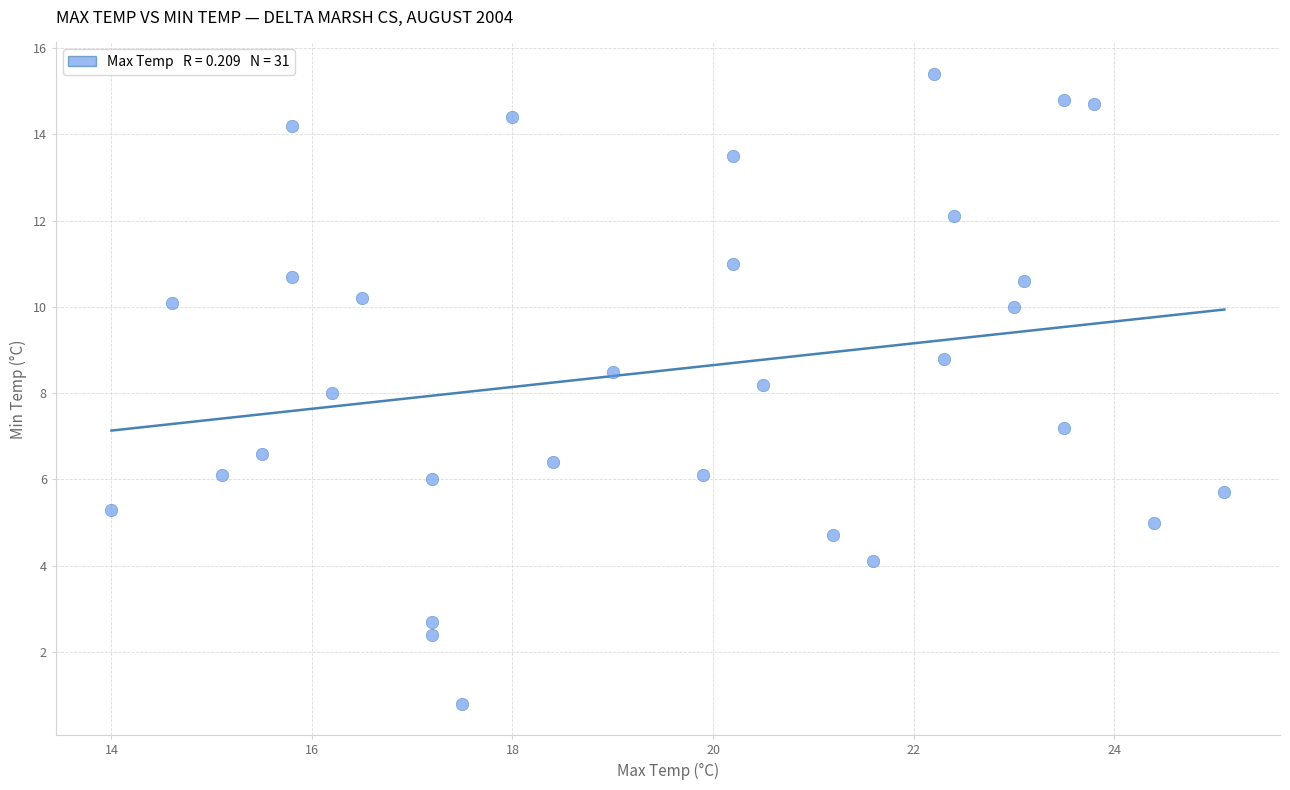

What is the range of Y values (max minus min)?

14.6